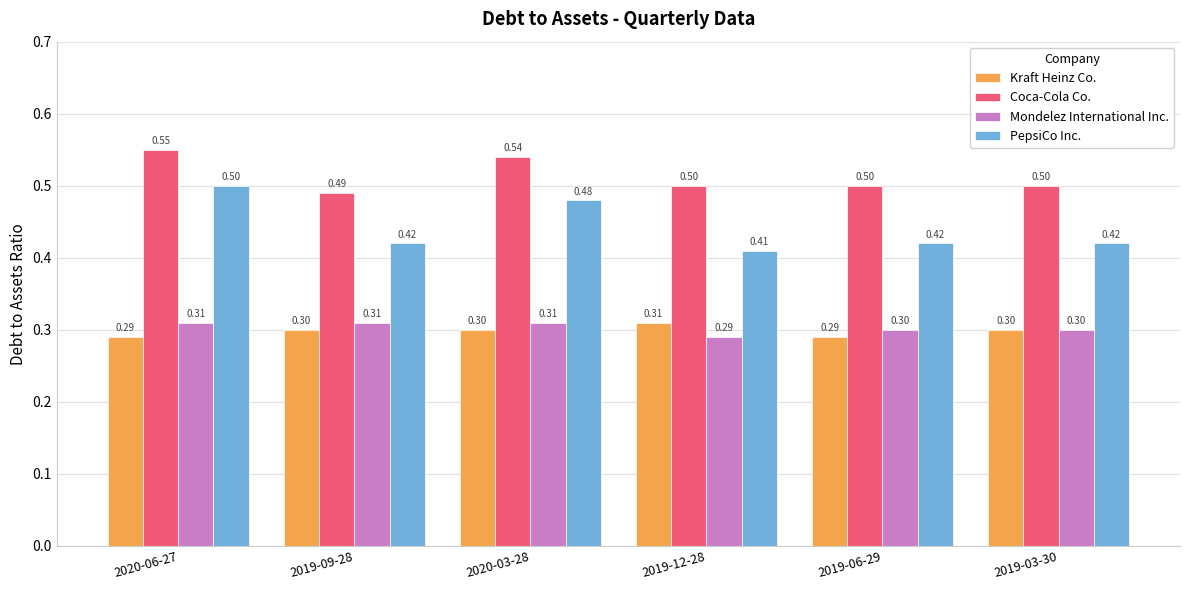

What are all the series names shown in the legend?

Kraft Heinz Co., Coca-Cola Co., Mondelez International Inc., PepsiCo Inc.